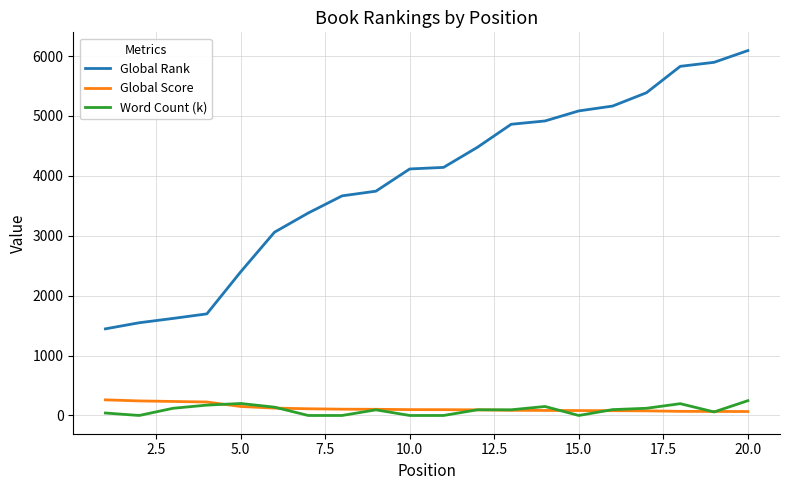

True or false: Global Rank and Word Count (k) intersect in this chart.

False